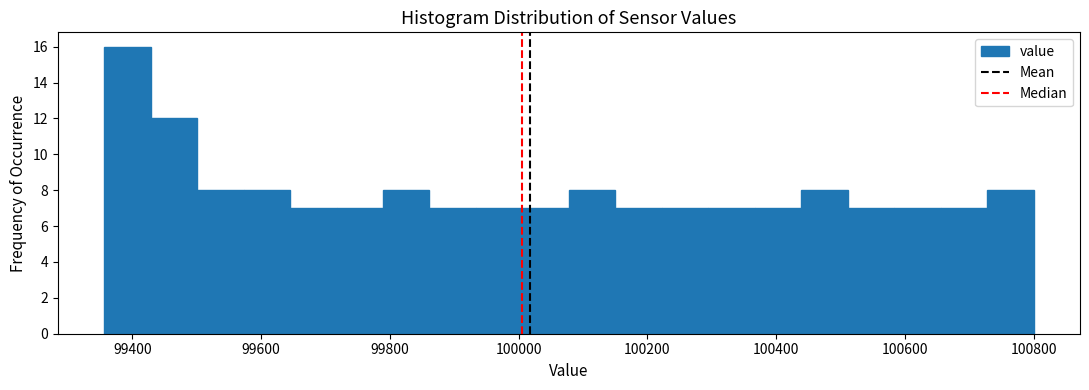

Around what value on the x-axis is the tallest bar? Give the approximate position of its centre, as read against the axis.

99400